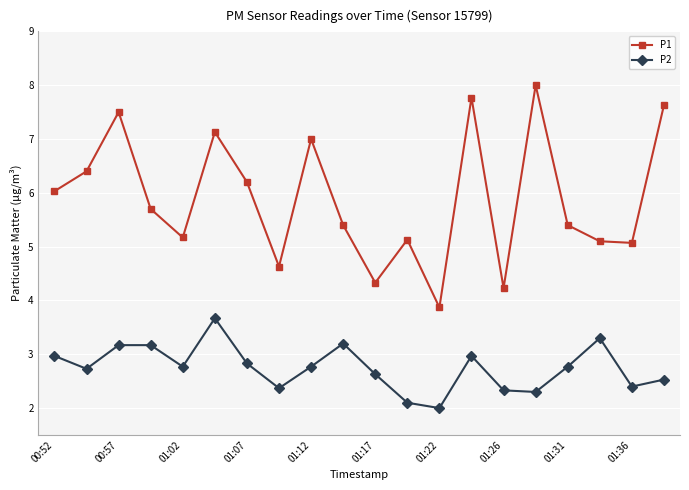

Which series has the largest range (max minus min)?

P1